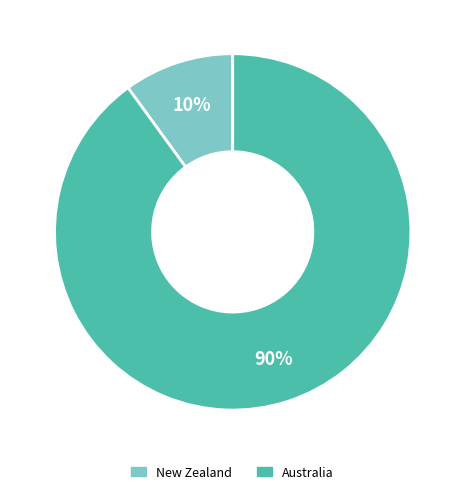

How many slices are in this pie chart?

2